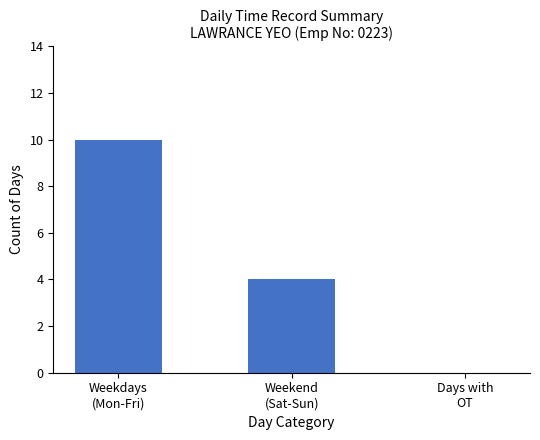

Count the values in the range 0 to 10.

3